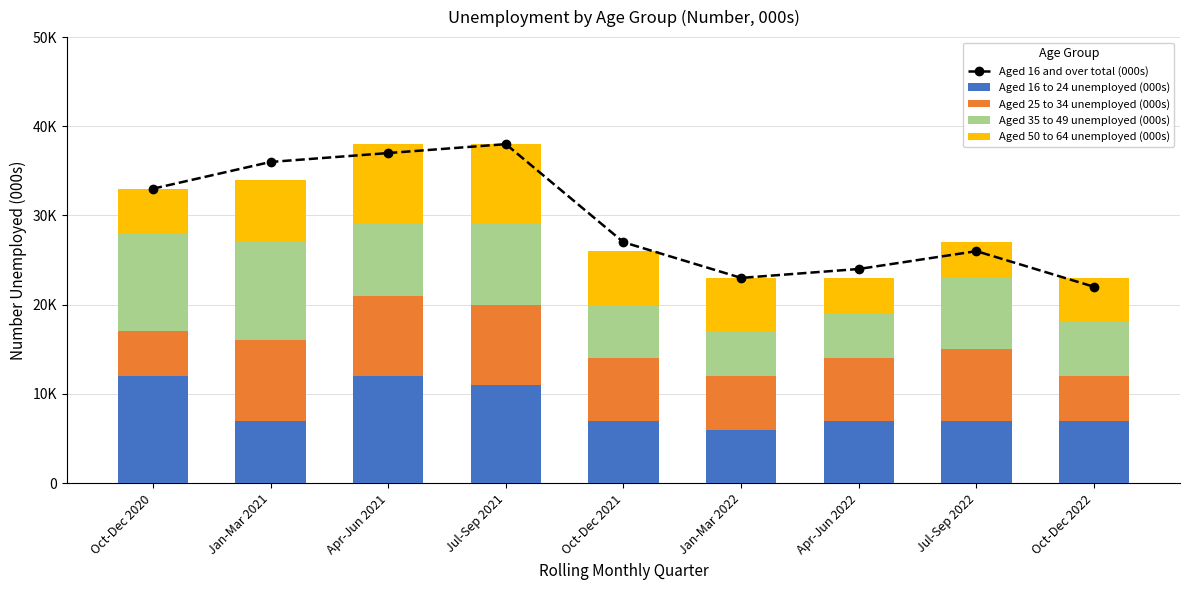

Reading left to right, extract all data points from this chart.

Aged 16 and over total (000s): Oct-Dec 2020=33000	Jan-Mar 2021=36000	Apr-Jun 2021=37000	Jul-Sep 2021=38000	Oct-Dec 2021=27000	Jan-Mar 2022=23000	Apr-Jun 2022=24000	Jul-Sep 2022=26000	Oct-Dec 2022=22000
Aged 16 to 24 unemployed (000s): Oct-Dec 2020=12000	Jan-Mar 2021=7000	Apr-Jun 2021=12000	Jul-Sep 2021=11000	Oct-Dec 2021=7000	Jan-Mar 2022=6000	Apr-Jun 2022=7000	Jul-Sep 2022=7000	Oct-Dec 2022=7000
Aged 25 to 34 unemployed (000s): Oct-Dec 2020=5000	Jan-Mar 2021=9000	Apr-Jun 2021=9000	Jul-Sep 2021=9000	Oct-Dec 2021=7000	Jan-Mar 2022=6000	Apr-Jun 2022=7000	Jul-Sep 2022=8000	Oct-Dec 2022=5000
Aged 35 to 49 unemployed (000s): Oct-Dec 2020=11000	Jan-Mar 2021=11000	Apr-Jun 2021=8000	Jul-Sep 2021=9000	Oct-Dec 2021=6000	Jan-Mar 2022=5000	Apr-Jun 2022=5000	Jul-Sep 2022=8000	Oct-Dec 2022=6000
Aged 50 to 64 unemployed (000s): Oct-Dec 2020=5000	Jan-Mar 2021=7000	Apr-Jun 2021=9000	Jul-Sep 2021=9000	Oct-Dec 2021=6000	Jan-Mar 2022=6000	Apr-Jun 2022=4000	Jul-Sep 2022=4000	Oct-Dec 2022=5000